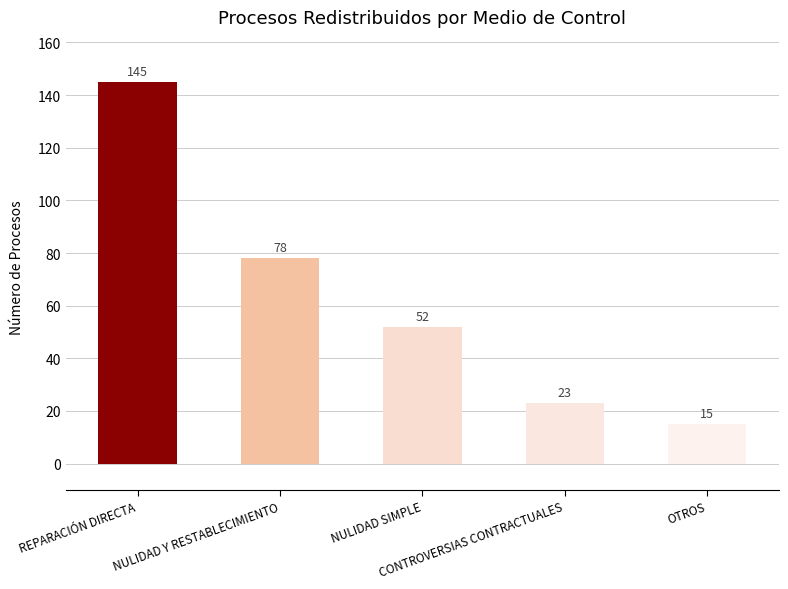

What is the value of the 3rd bar from the left?

52